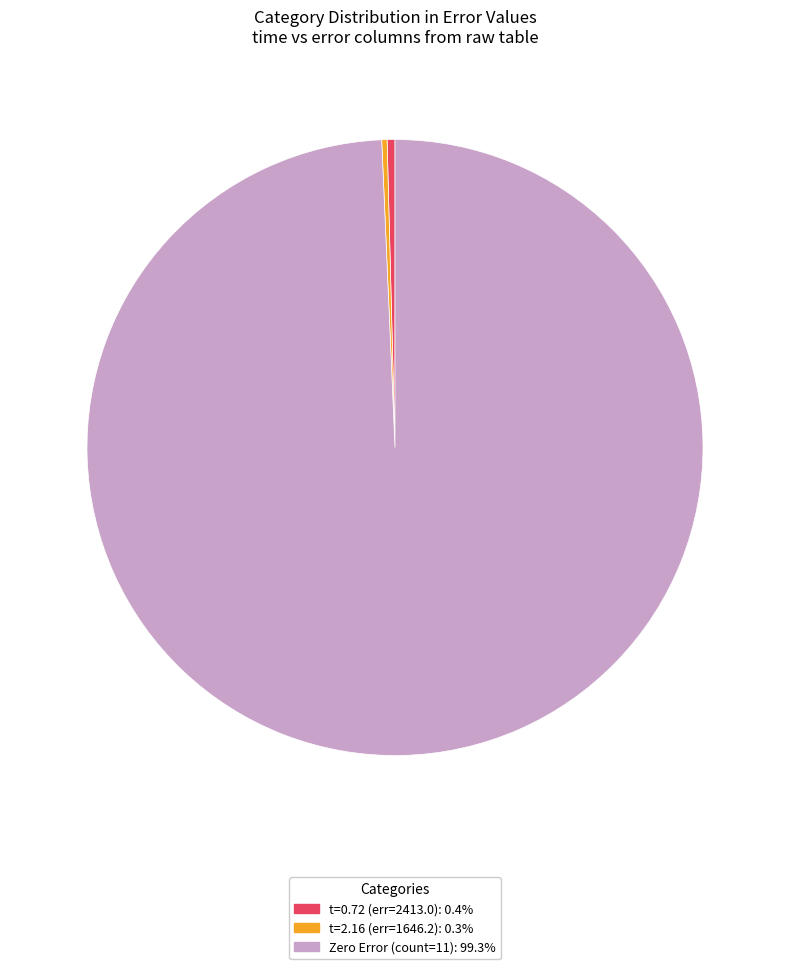

Is there any slice that represents more than half of the pie?

Yes